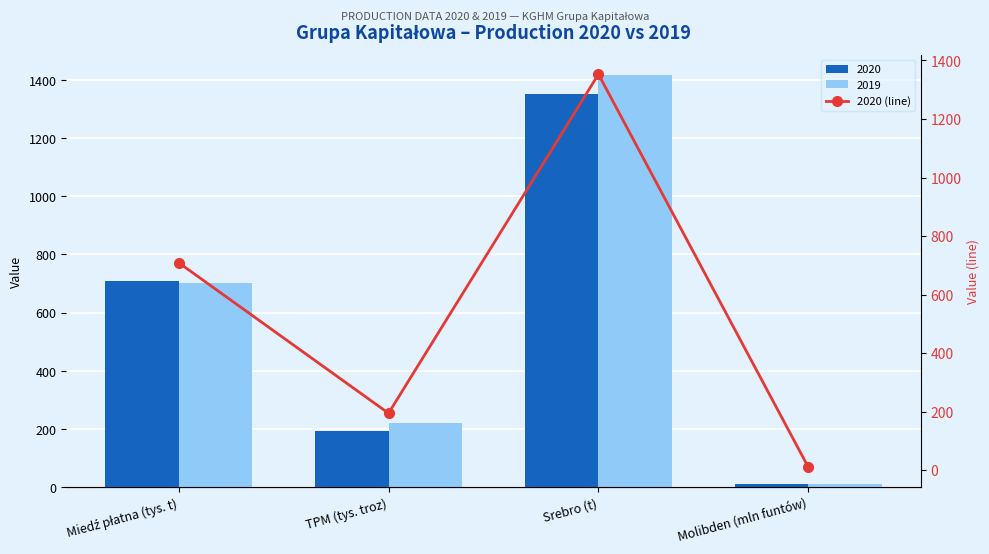

At which category does the chart reach its minimum across all series?

Molibden (mln funtów)